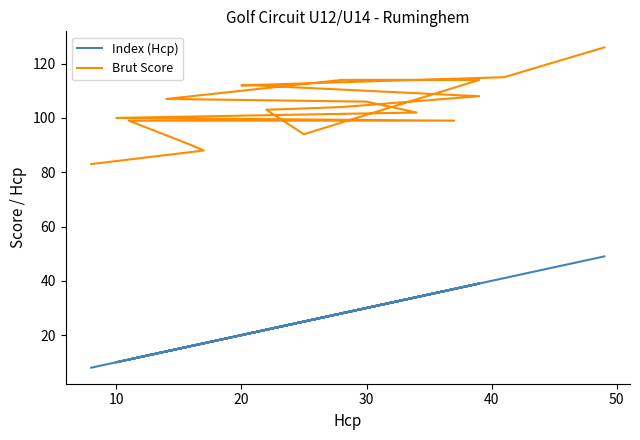

True or false: Index (Hcp) has more than 1 points higher than both neighbors.

True